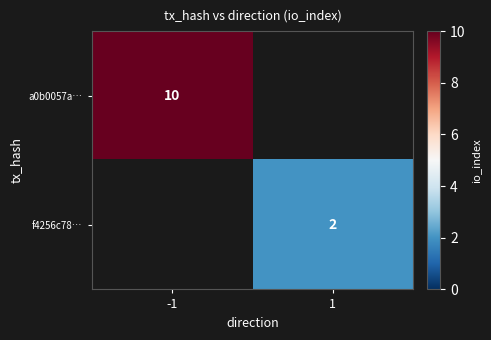

The value of a0b0057a… at -1 is 15. True or false?

False